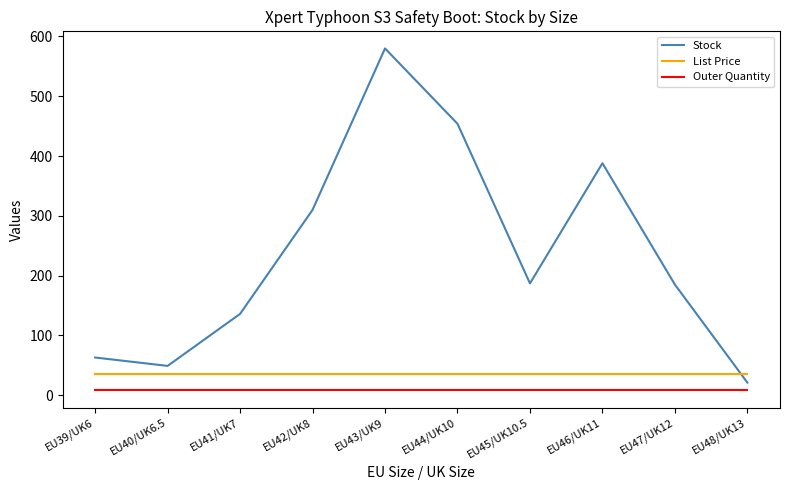

What is the minimum value for Stock?

21.0